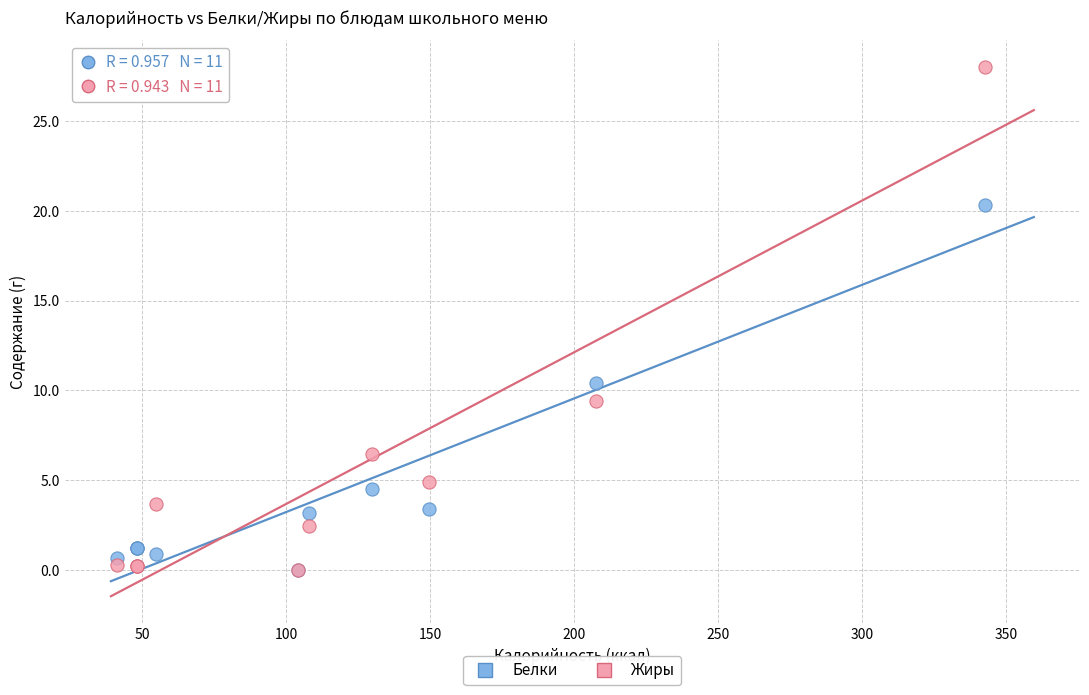

In the Жиры series, what Y value is closest to 14?

9.4